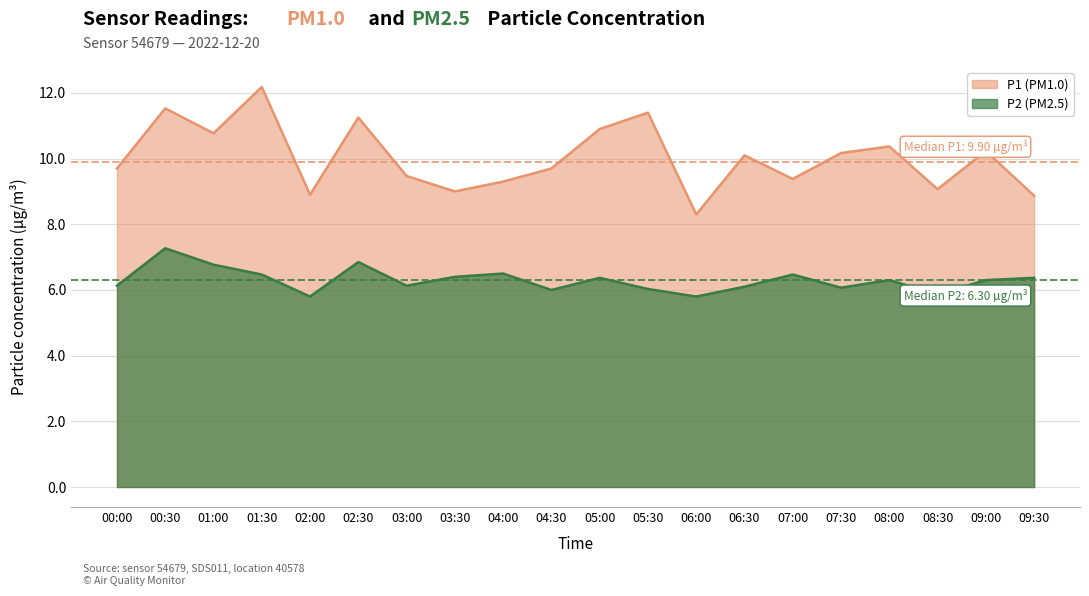

What is the lowest value of the P2 series?

5.8